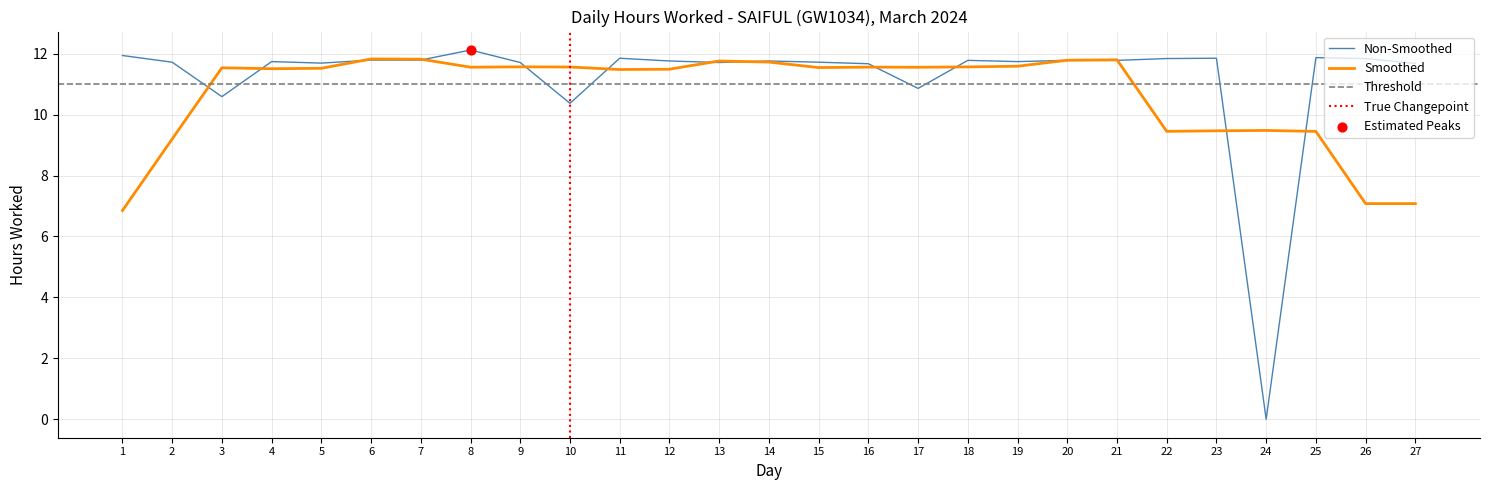

What is the change in value from 21 to 27?

-0.1